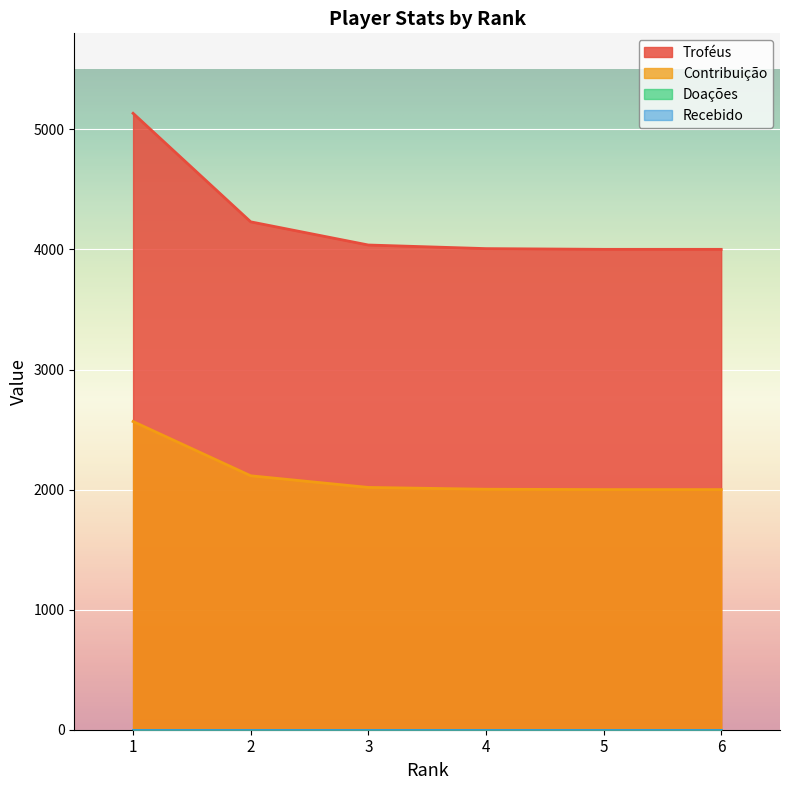

True or false: Contribuição and Troféus cross at least once.

False